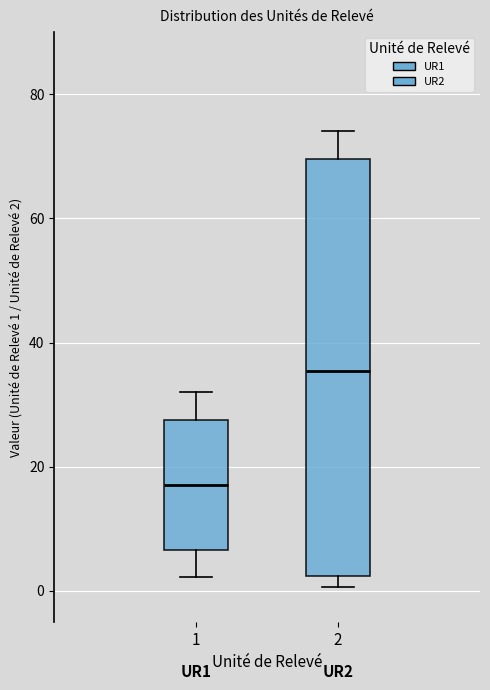

Which box has the highest median line?

2